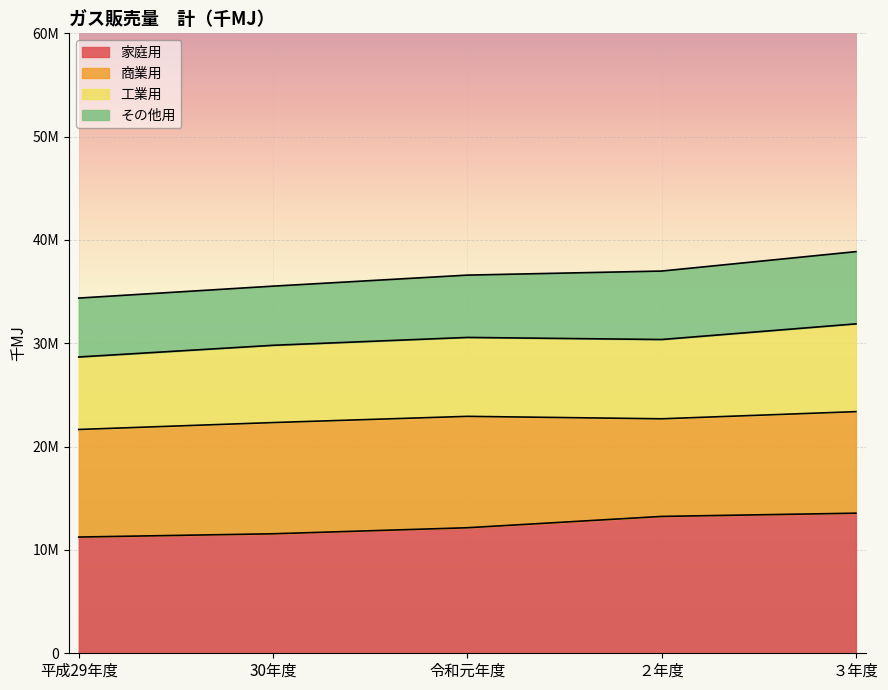

How many interior local valleys does the 工業用 series have?

1